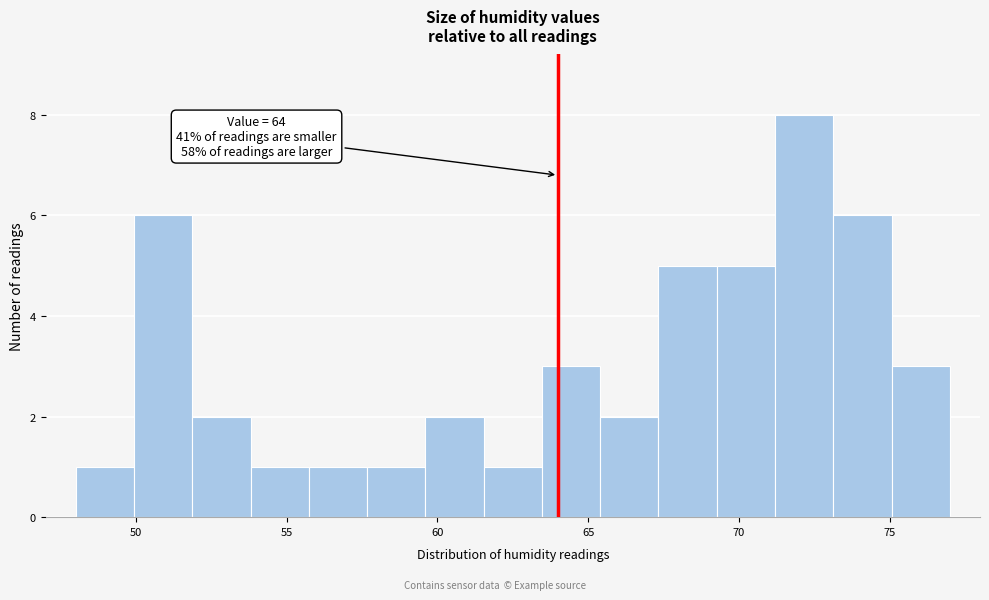

Read against the x-axis, roughly where is the centre of the tallest bar?

72.0